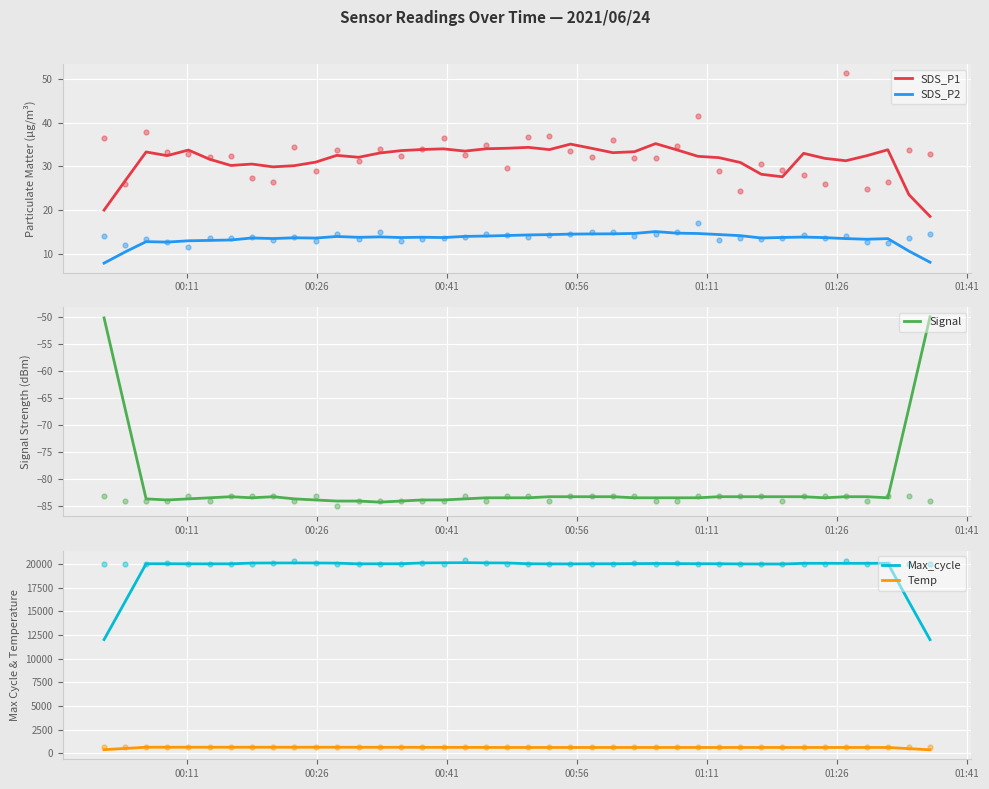

True or false: SDS_P2 and SDS_P1 intersect in this chart.

False